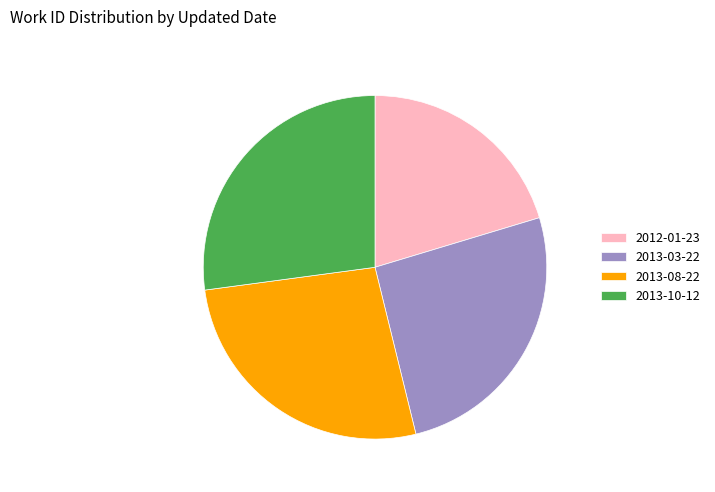

Count the number of slices in the pie.

4